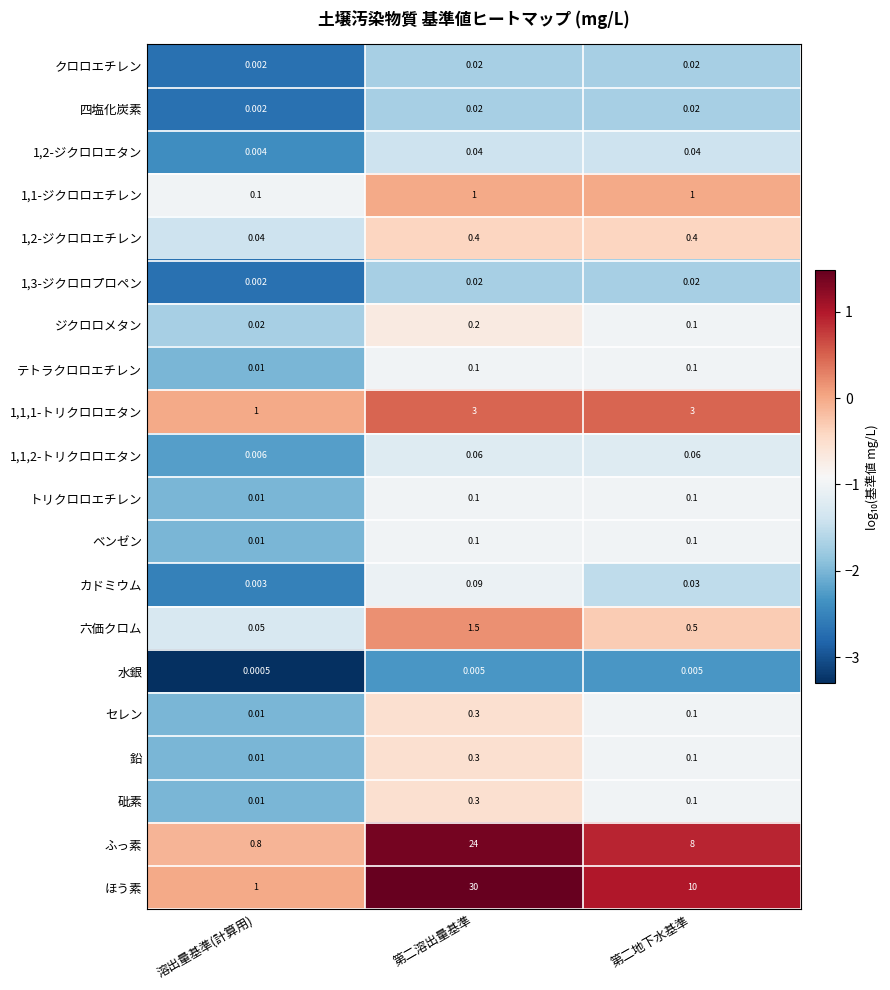

Which series has the largest range (max minus min)?

ほう素